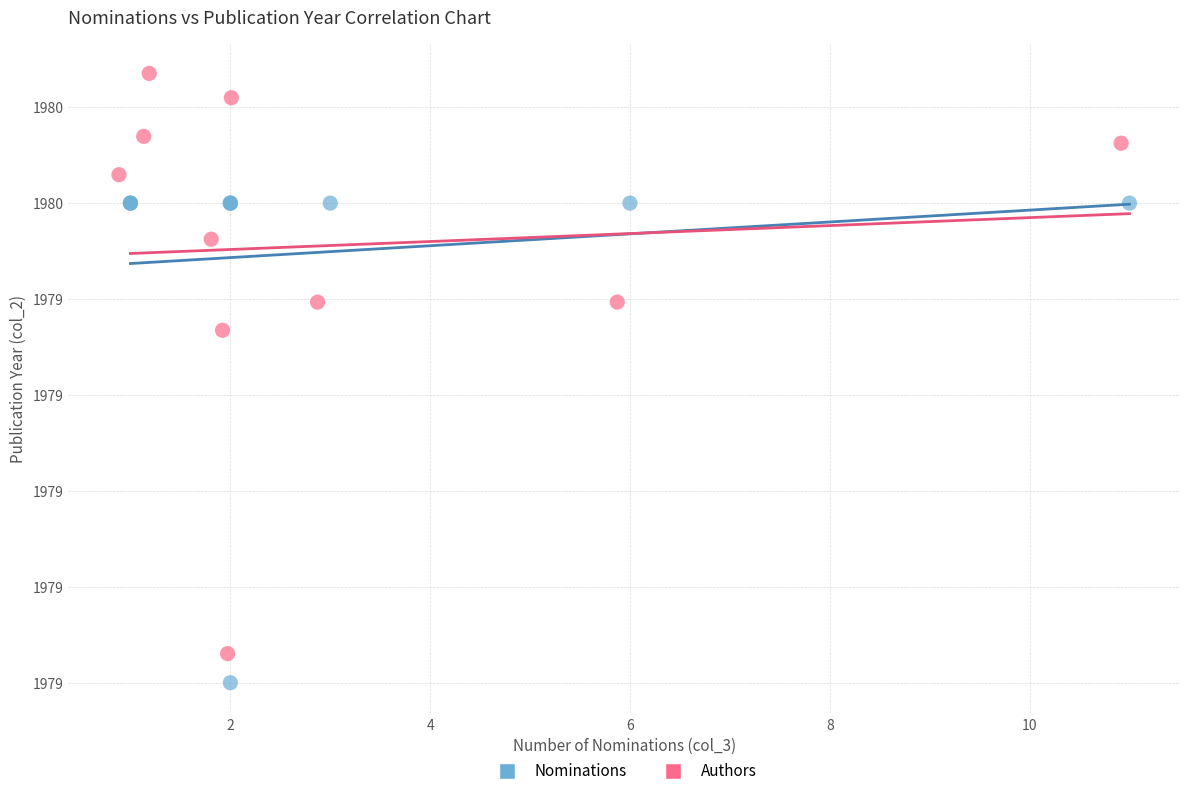

What are all the series names shown in the legend?

Nominations, Authors